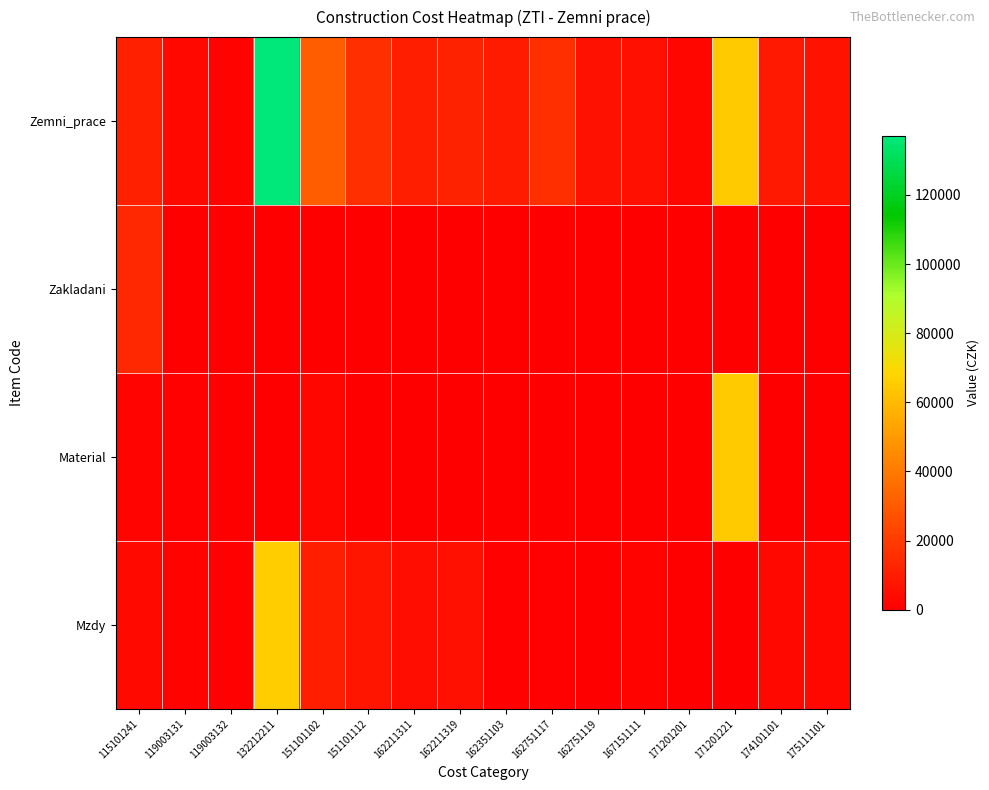

Reading right to left, list all the values displayed in this chart.

Zemni_prace: 175111101=6682.2	174101101=8610.4	171201221=65228.8	171201201=2344.3	167151111=5763.3	162751119=5930.2	162751117=15653.7	162351103=9320.5	162211319=11484.1	162211311=10575.8	151101112=15640.6	151101102=30730.1	132212211=137015.4	119003132=1268.0	119003131=2986.0	115101241=10981.0
Zakladani: 175111101=0.0	174101101=0.0	171201221=0.0	171201201=0.0	167151111=0.0	162751119=0.0	162751117=0.0	162351103=0.0	162211319=0.0	162211311=0.0	151101112=0.0	151101102=0.0	132212211=0.0	119003132=0.0	119003131=0.0	115101241=13674.0
Material: 175111101=0.0	174101101=0.0	171201221=65228.8	171201201=0.0	167151111=0.0	162751119=0.0	162751117=0.0	162351103=0.0	162211319=0.0	162211311=0.0	151101112=0.0	151101102=2342.1	132212211=0.0	119003132=0.0	119003131=732.0	115101241=1845.3
Mzdy: 175111101=3197.7	174101101=2932.5	171201221=0.0	171201201=173.1	167151111=1287.3	162751119=233.8	162751117=813.6	162351103=869.9	162211319=5495.8	162211311=5061.0	151101112=7485.0	151101102=10566.3	132212211=65567.4	119003132=606.6	119003131=1078.4	115101241=3310.5